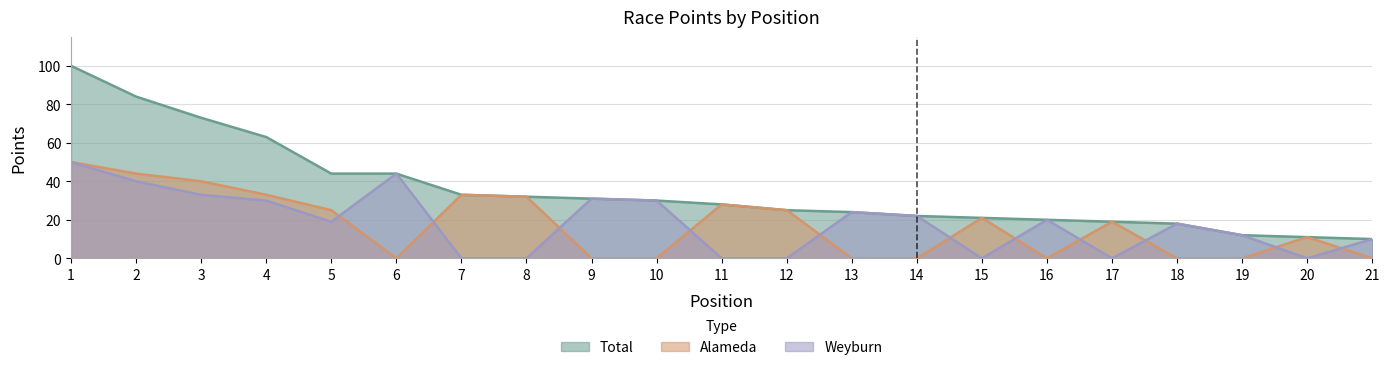

At 1, list the series in order from largest to smallest.

Total, Alameda, Weyburn